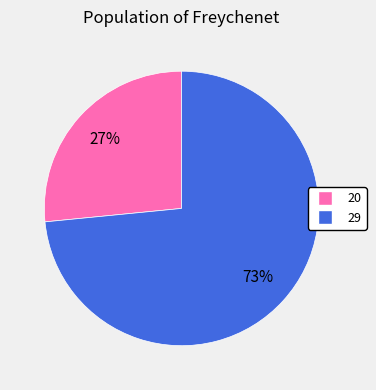

How many slices are in this pie chart?

2